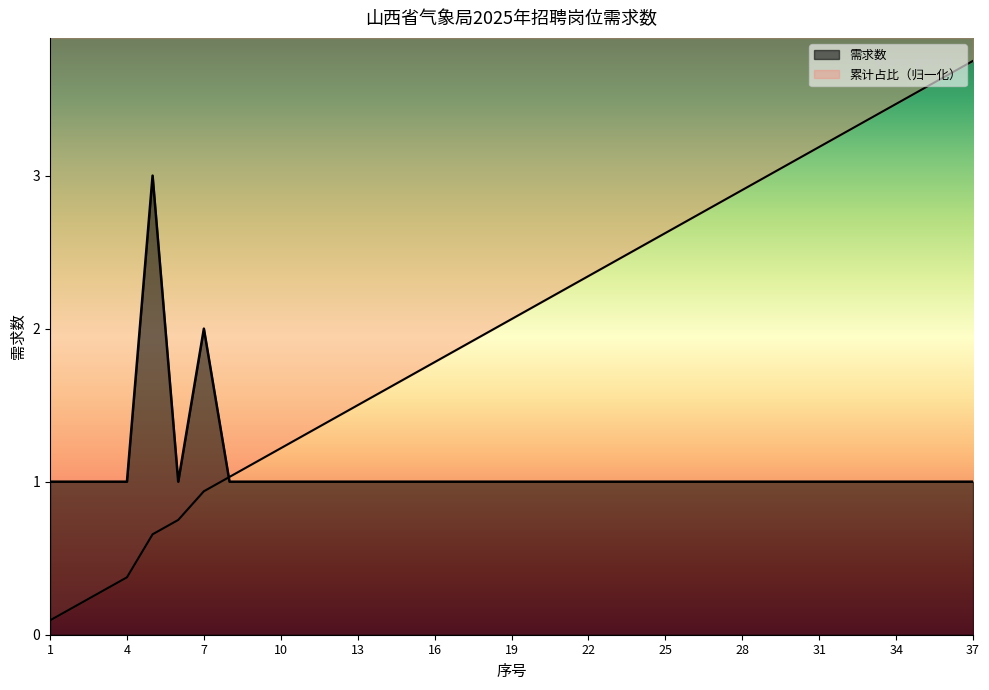

How many points are higher than both their immediate neighbors (excluding endpoints)?

2